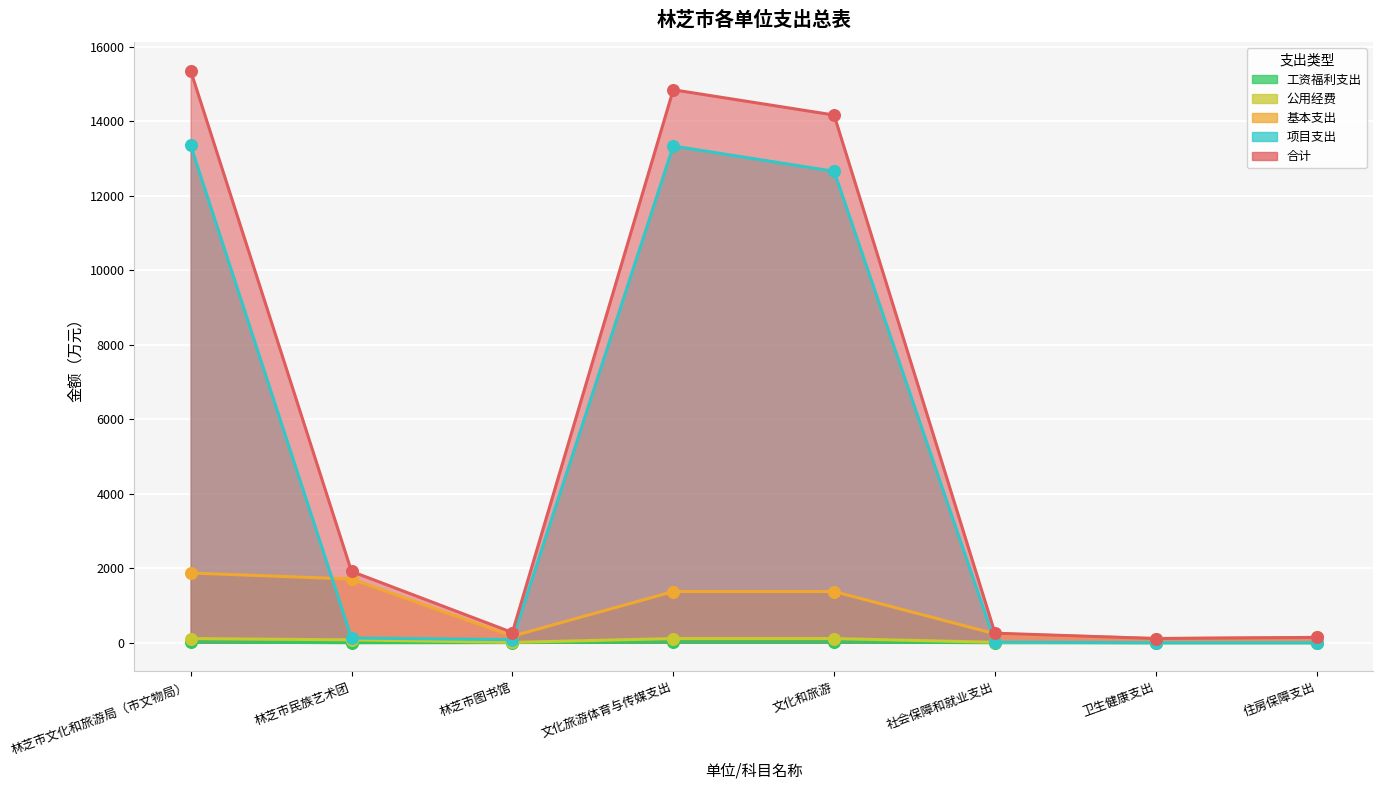

What are all the series names shown in the legend?

合计, 基本支出, 项目支出, 工资福利支出, 公用经费